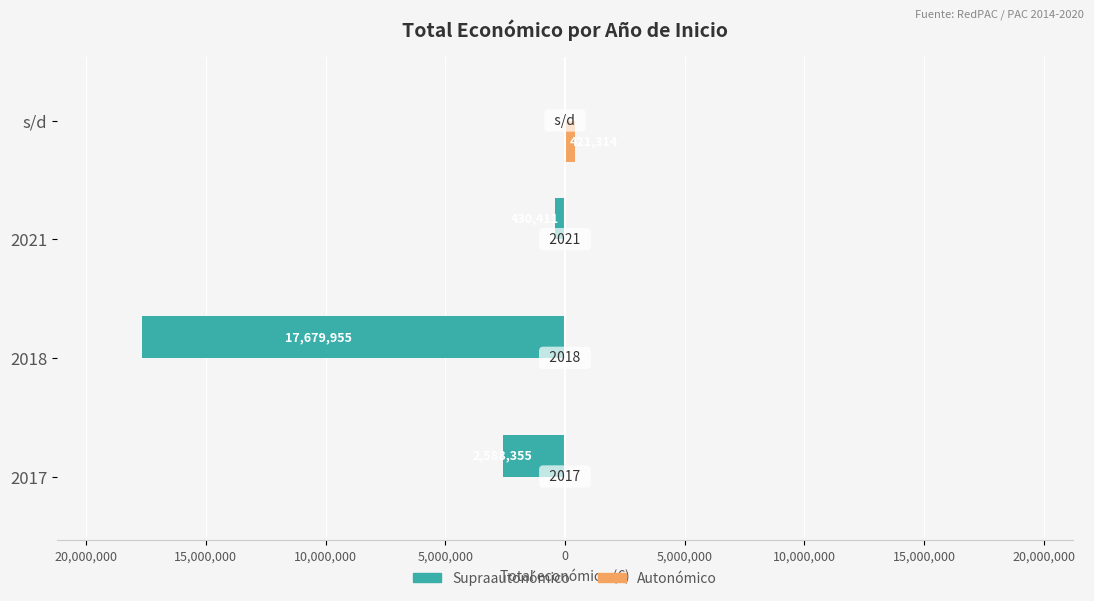

List the series in order of their overall mean, highest first.

Autonómico, Supraautonómico